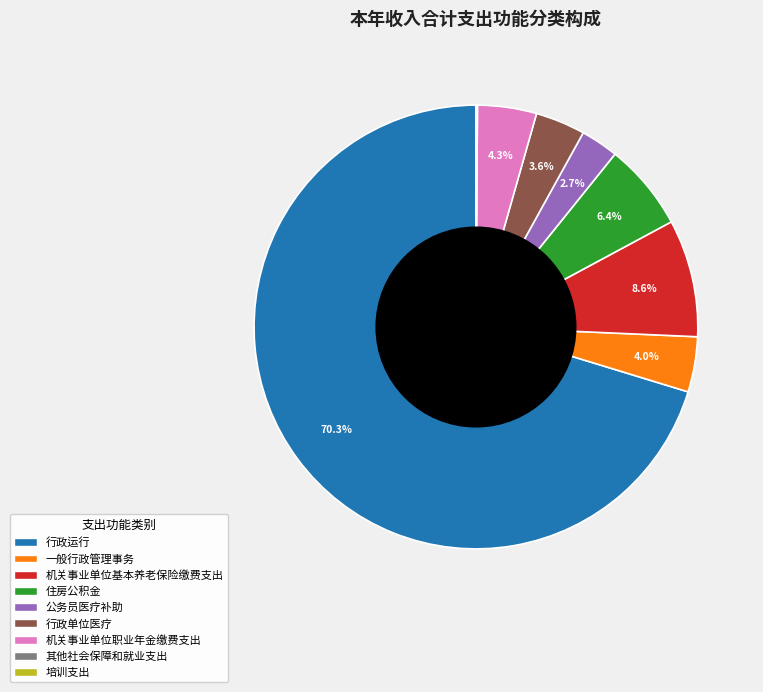

What is the ratio of the value at 机关事业单位基本养老保险缴费支出 to the value at 机关事业单位职业年金缴费支出?

2.0